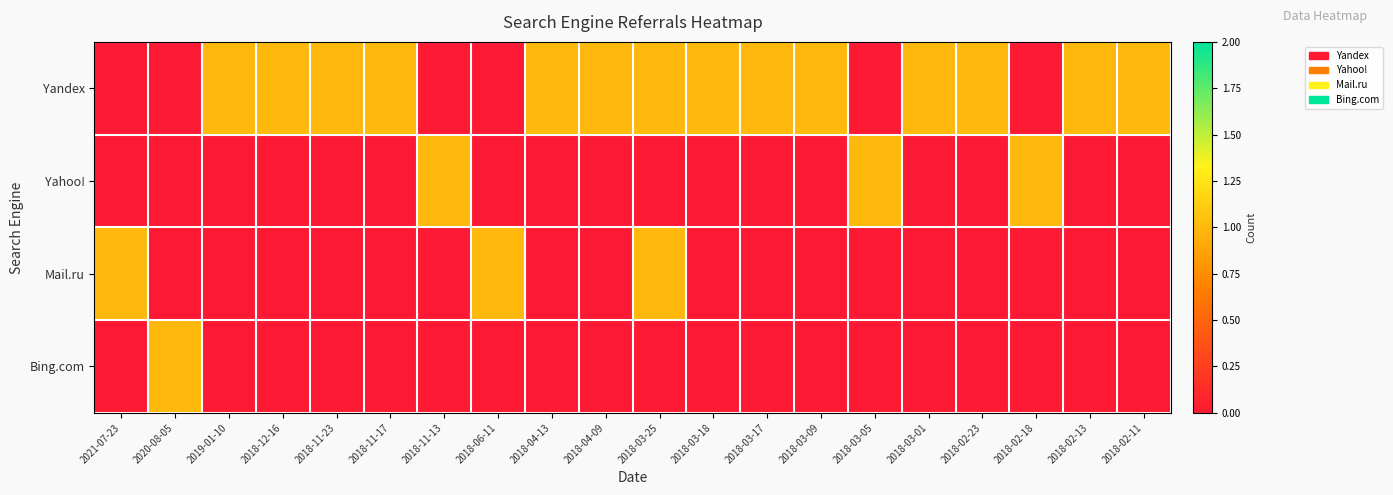

Reading left to right, extract all data points from this chart.

Yandex: 2021-07-23=0	2020-08-05=0	2019-01-10=1	2018-12-16=1	2018-11-23=1	2018-11-17=1	2018-11-13=0	2018-06-11=0	2018-04-13=1	2018-04-09=1	2018-03-25=1	2018-03-18=1	2018-03-17=1	2018-03-09=1	2018-03-05=0	2018-03-01=1	2018-02-23=1	2018-02-18=0	2018-02-13=1	2018-02-11=1
Yahoo!: 2021-07-23=0	2020-08-05=0	2019-01-10=0	2018-12-16=0	2018-11-23=0	2018-11-17=0	2018-11-13=1	2018-06-11=0	2018-04-13=0	2018-04-09=0	2018-03-25=0	2018-03-18=0	2018-03-17=0	2018-03-09=0	2018-03-05=1	2018-03-01=0	2018-02-23=0	2018-02-18=1	2018-02-13=0	2018-02-11=0
Mail.ru: 2021-07-23=1	2020-08-05=0	2019-01-10=0	2018-12-16=0	2018-11-23=0	2018-11-17=0	2018-11-13=0	2018-06-11=1	2018-04-13=0	2018-04-09=0	2018-03-25=1	2018-03-18=0	2018-03-17=0	2018-03-09=0	2018-03-05=0	2018-03-01=0	2018-02-23=0	2018-02-18=0	2018-02-13=0	2018-02-11=0
Bing.com: 2021-07-23=0	2020-08-05=1	2019-01-10=0	2018-12-16=0	2018-11-23=0	2018-11-17=0	2018-11-13=0	2018-06-11=0	2018-04-13=0	2018-04-09=0	2018-03-25=0	2018-03-18=0	2018-03-17=0	2018-03-09=0	2018-03-05=0	2018-03-01=0	2018-02-23=0	2018-02-18=0	2018-02-13=0	2018-02-11=0